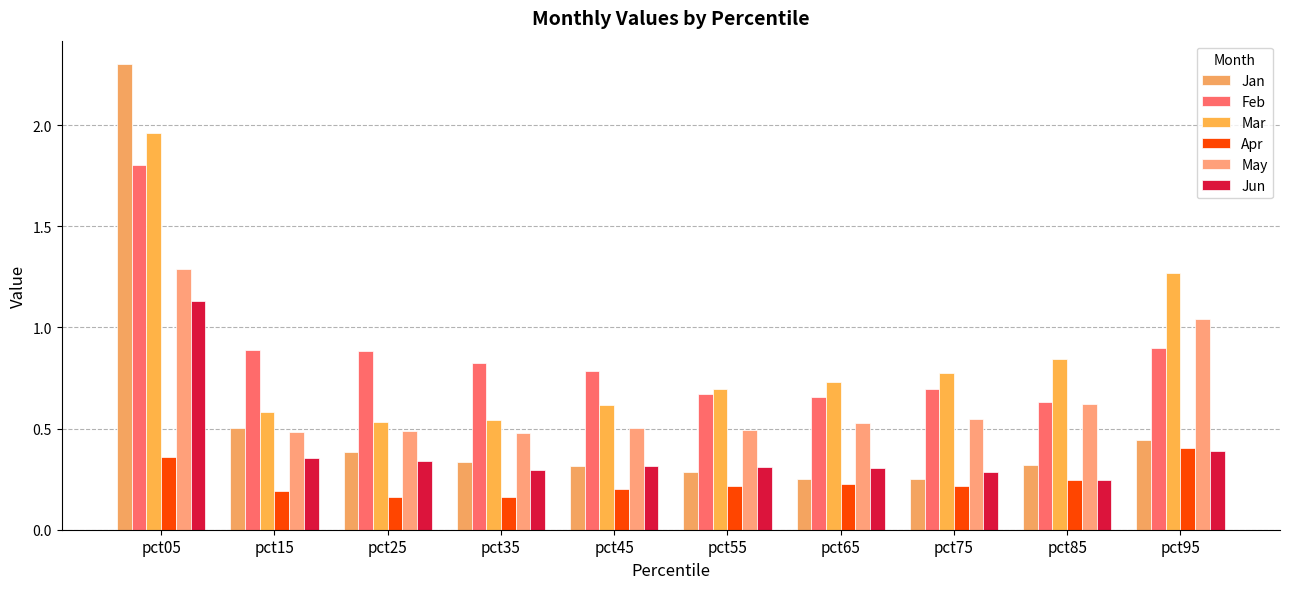

What are all the series names shown in the legend?

Jan, Feb, Mar, Apr, May, Jun